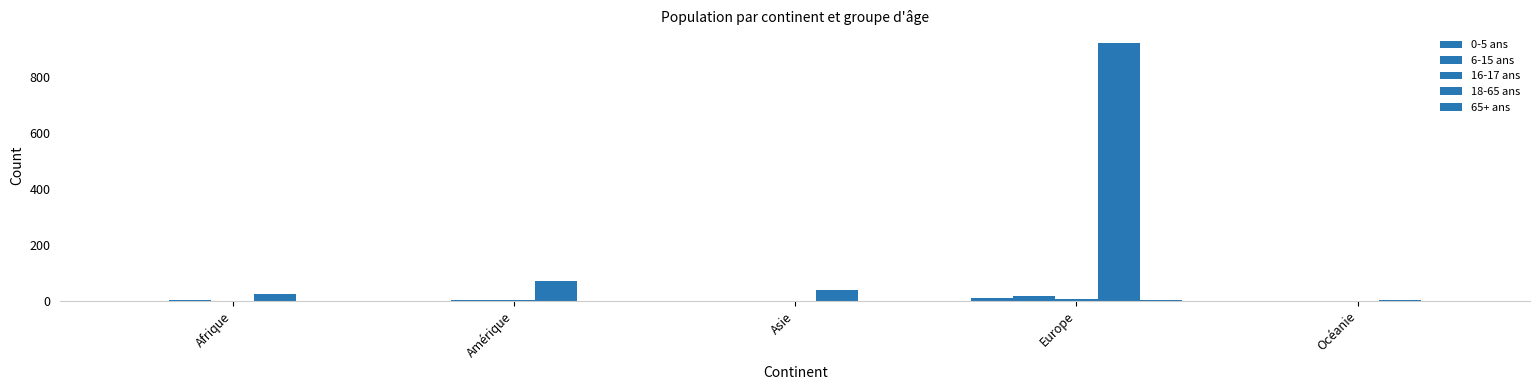

What is the value of the 18-65 ans bar at the 4th from the left?

922